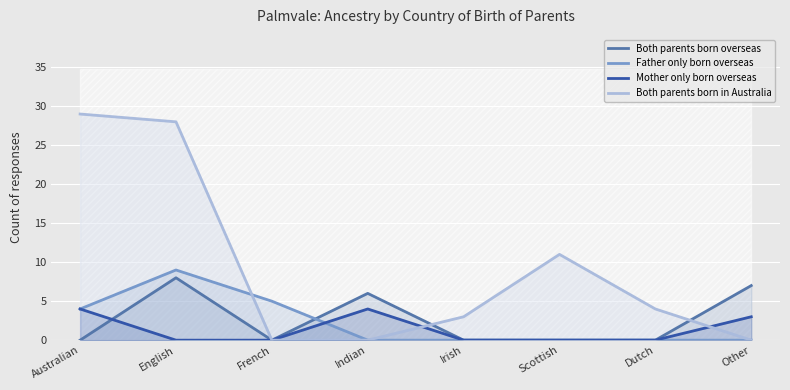

Reading left to right, list all the values displayed in this chart.

Both parents born overseas: Australian=0	English=8	French=0	Indian=6	Irish=0	Scottish=0	Dutch=0	Other=7
Father only born overseas: Australian=4	English=9	French=5	Indian=0	Irish=0	Scottish=0	Dutch=0	Other=0
Mother only born overseas: Australian=4	English=0	French=0	Indian=4	Irish=0	Scottish=0	Dutch=0	Other=3
Both parents born in Australia: Australian=29	English=28	French=0	Indian=0	Irish=3	Scottish=11	Dutch=4	Other=0